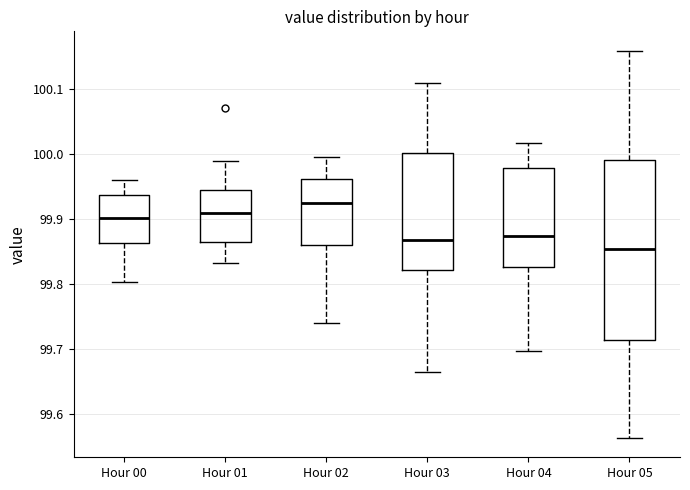

Reading left to right, transcribe this box plot: for each box, give where its median line is, the range the box spans, and where its two whiskers end, as read against the y-axis. The values are not printed on the chart, so give them approximately, as read against the axis.

Hour 00: median 99.90, box 99.86 to 99.94, whiskers 99.80 to 99.96
Hour 01: median 99.91, box 99.86 to 99.94, whiskers 99.83 to 99.99
Hour 02: median 99.92, box 99.86 to 99.96, whiskers 99.74 to 100.00
Hour 03: median 99.87, box 99.82 to 100.00, whiskers 99.66 to 100.11
Hour 04: median 99.87, box 99.83 to 99.98, whiskers 99.70 to 100.02
Hour 05: median 99.85, box 99.71 to 99.99, whiskers 99.56 to 100.16